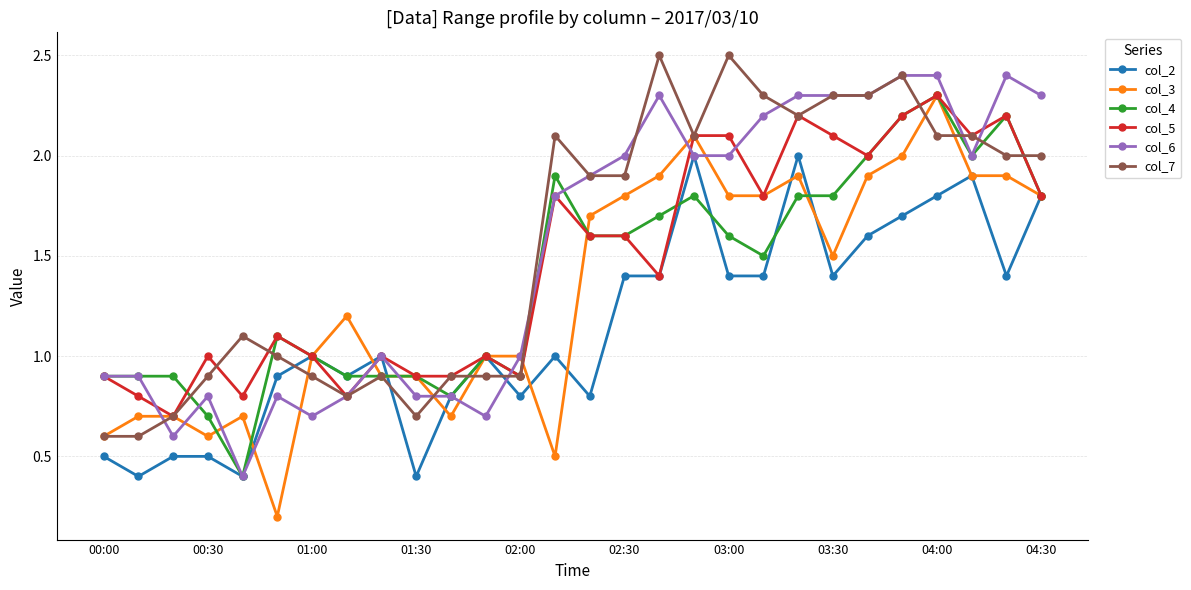

What is the value of the col_7 point at the 27th from the left?

2.0